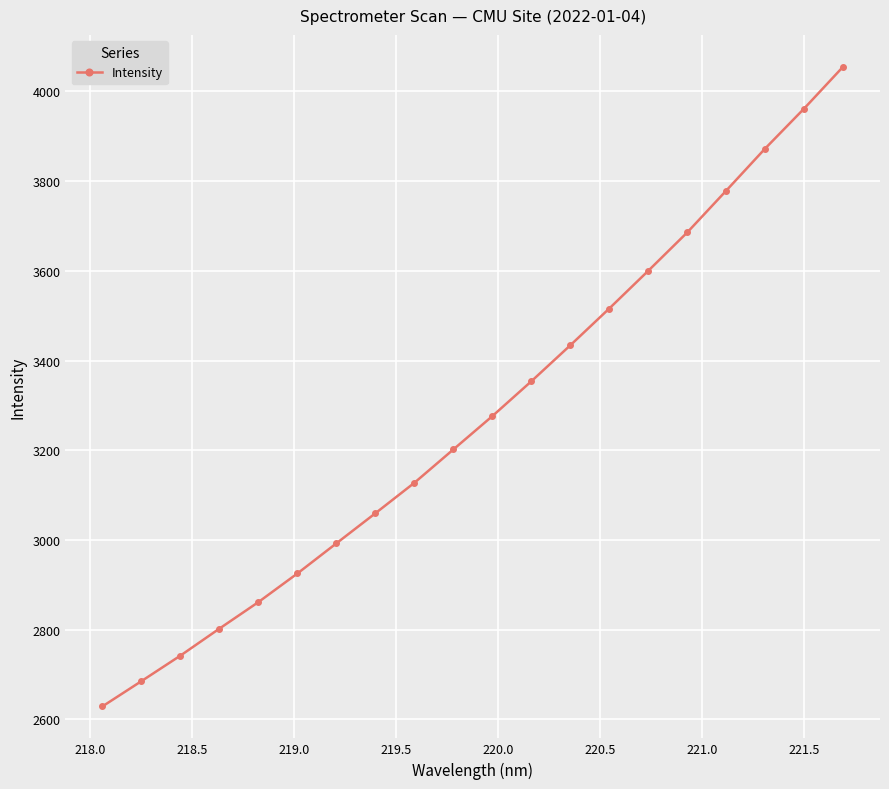

What is the value of the 20th point from the left?

4054.6